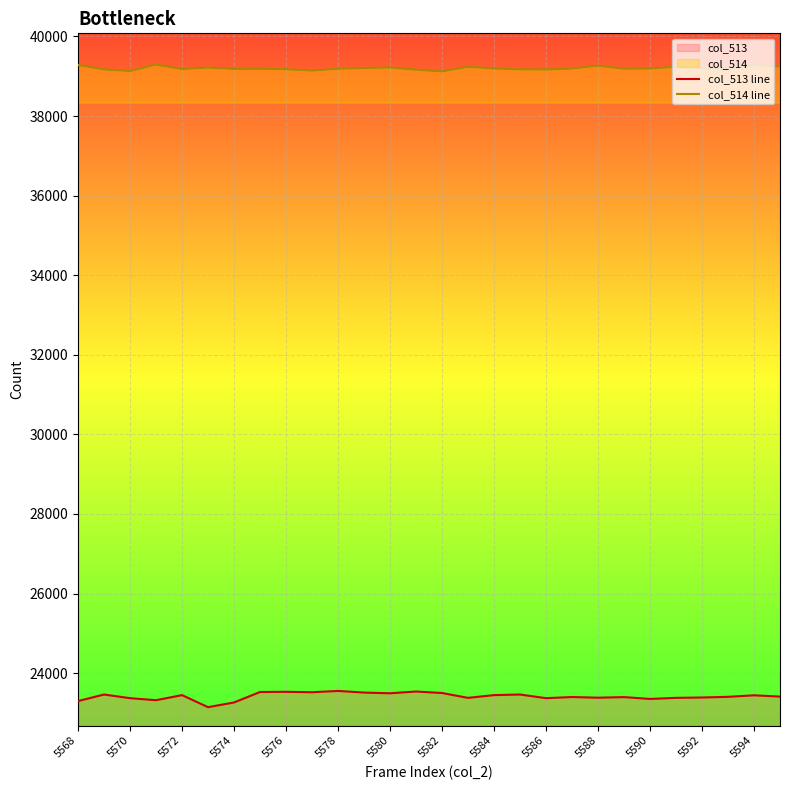

Rank the series by their maximum value, from lowest to highest.

col_513 line, col_514 line